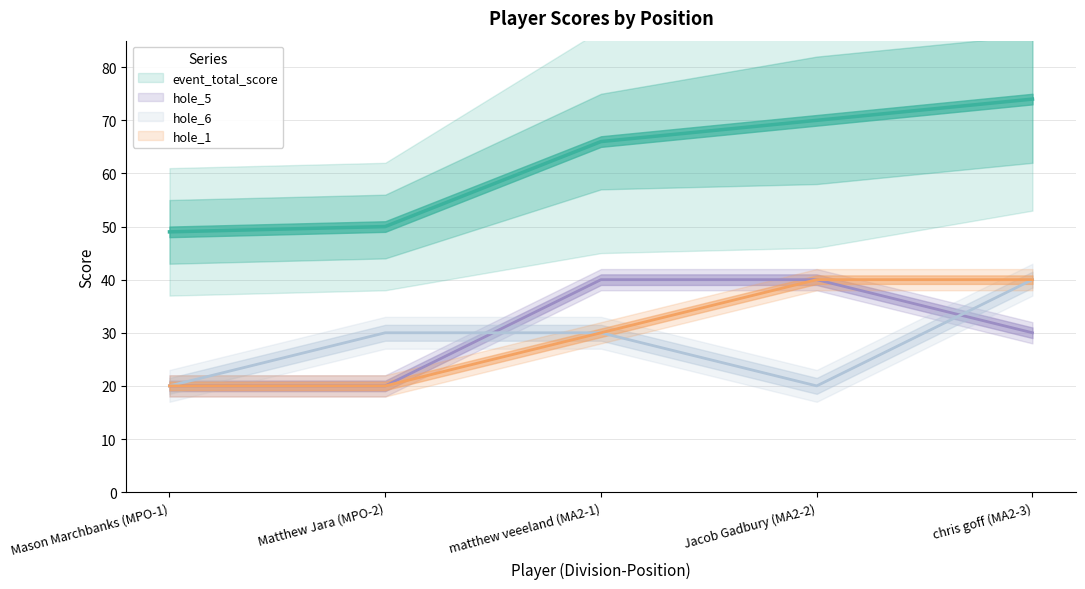

Is the value of hole_5 at chris goff (MA2-3) greater than the value of hole_6 at Matthew Jara (MPO-2)?

No